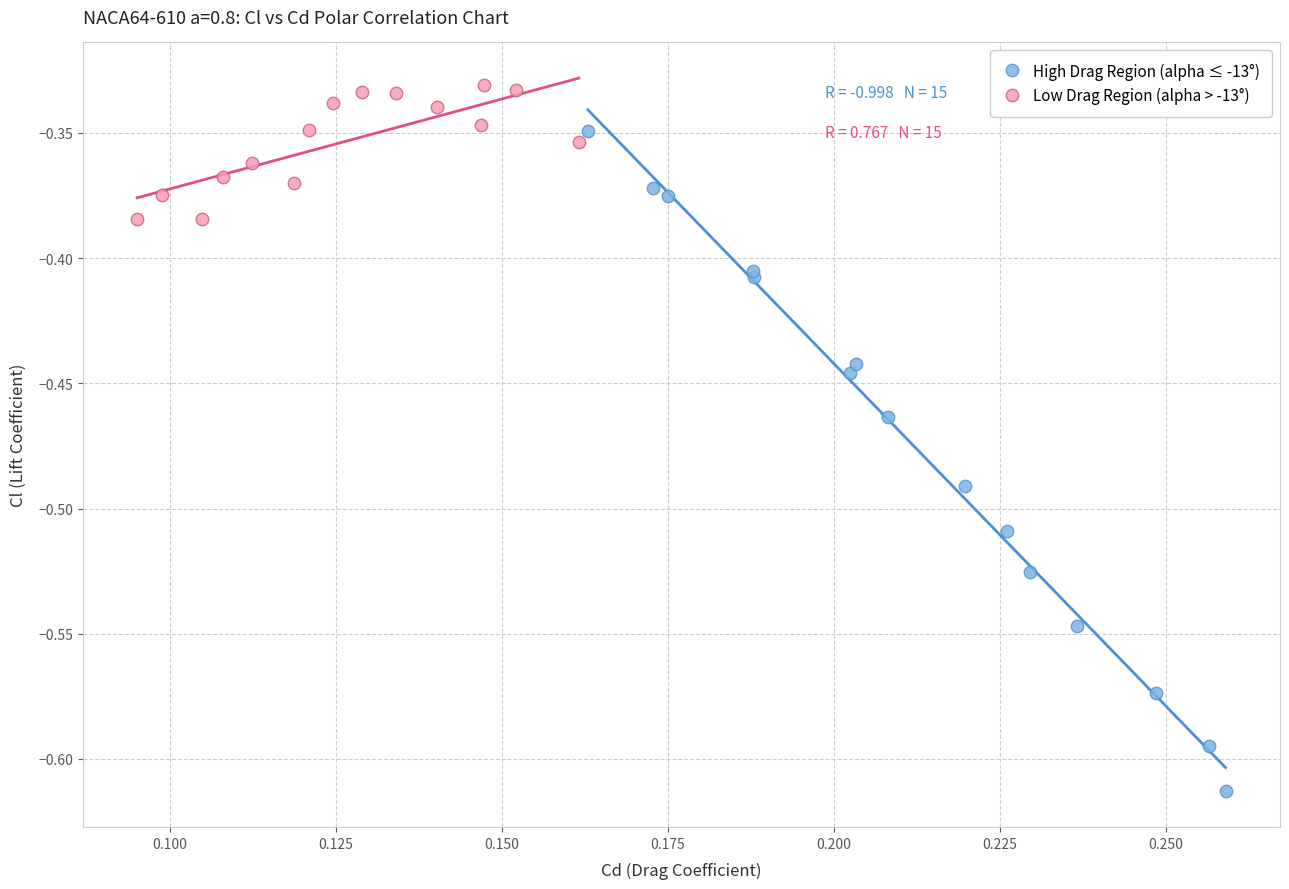

What are all the series names shown in the legend?

High Drag Region (alpha ≤ -13°), Low Drag Region (alpha > -13°)